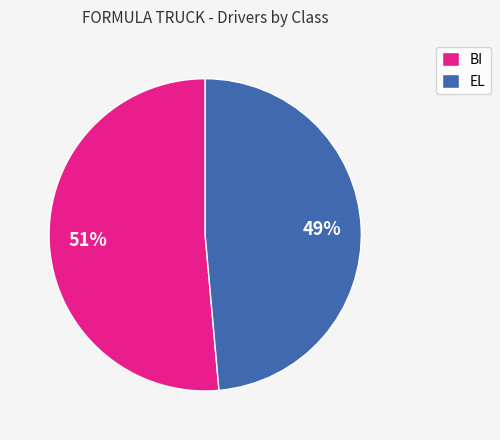

How many segments does this pie chart have?

2